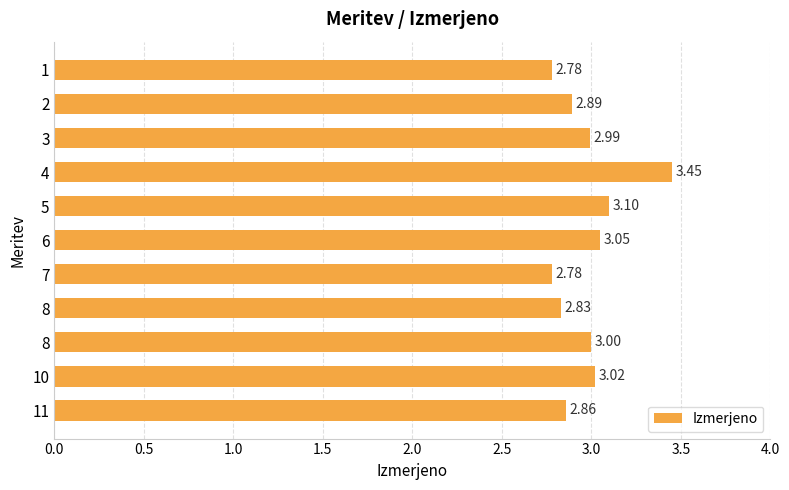

What is the greatest value displayed?

3.5